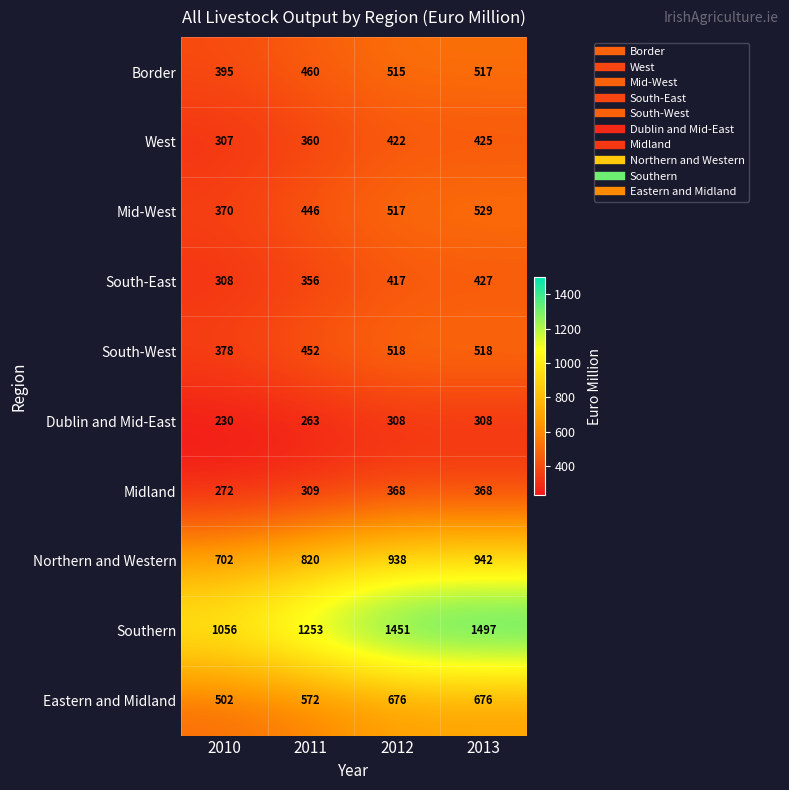

Which series has the largest total across all categories?

Southern